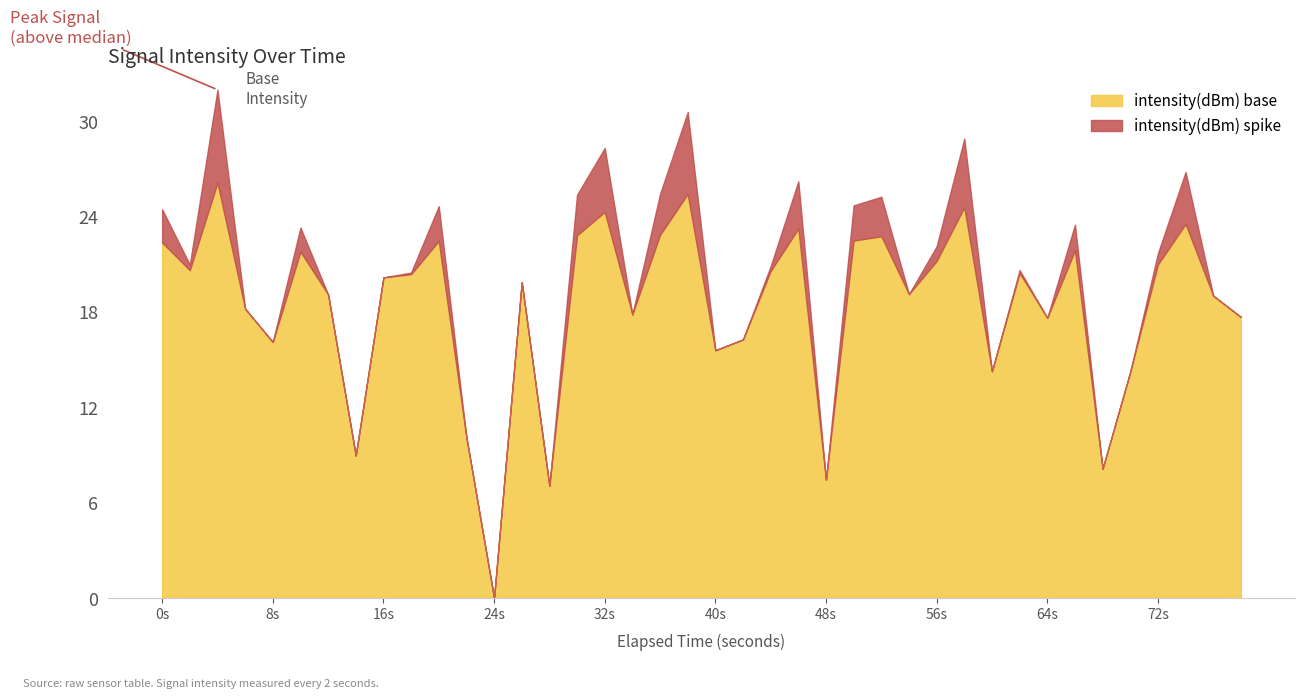

What is the difference between the values at 15 and 1?

2.2